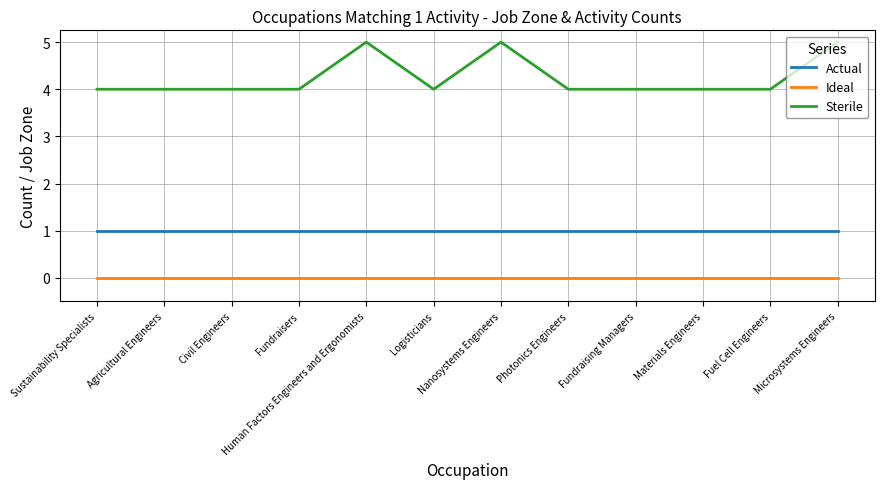

At Agricultural Engineers, list the series in order from smallest to largest.

Ideal, Actual, Sterile